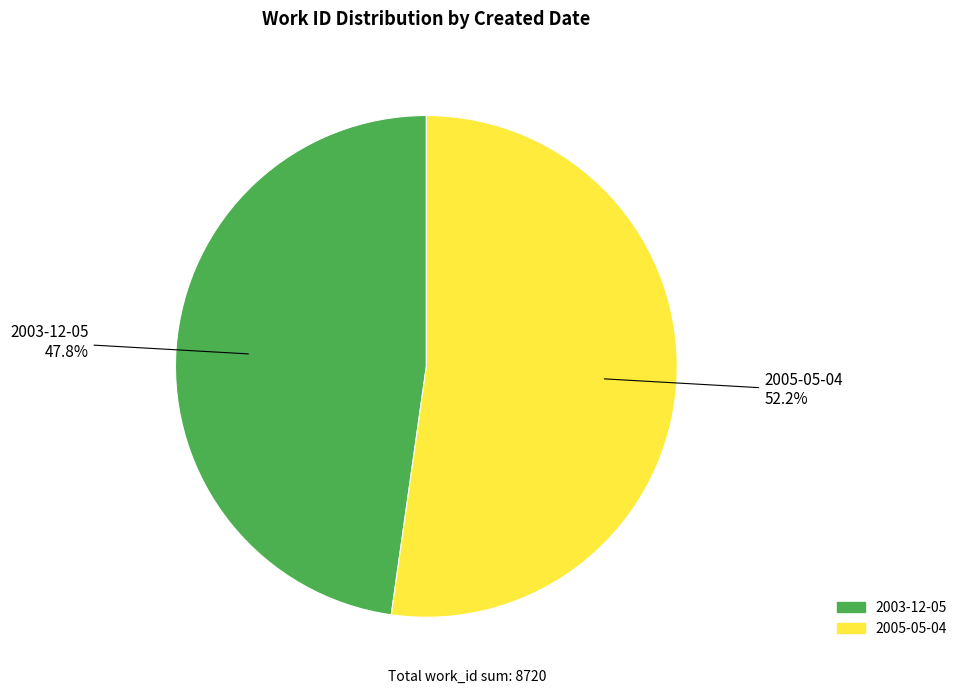

Rank the categories by value from lowest to highest.

2003-12-05, 2005-05-04